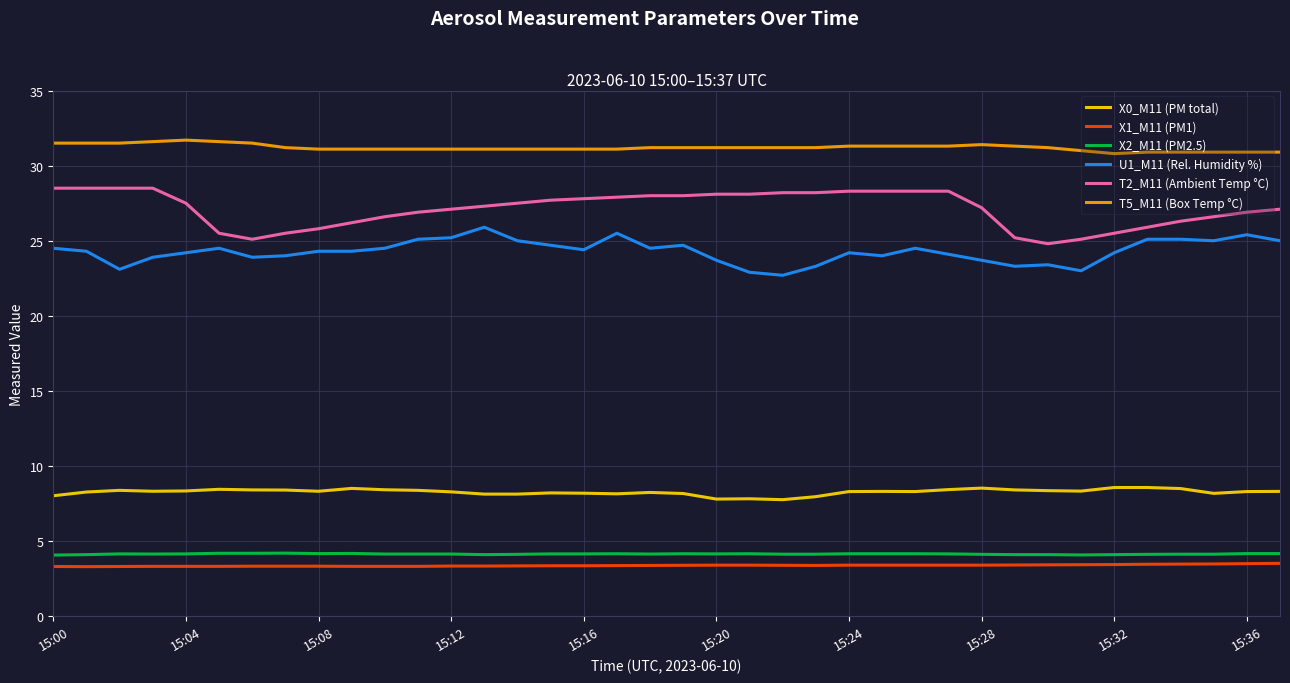

Which series has the largest total across all categories?

T5_M11 (Box Temp °C)